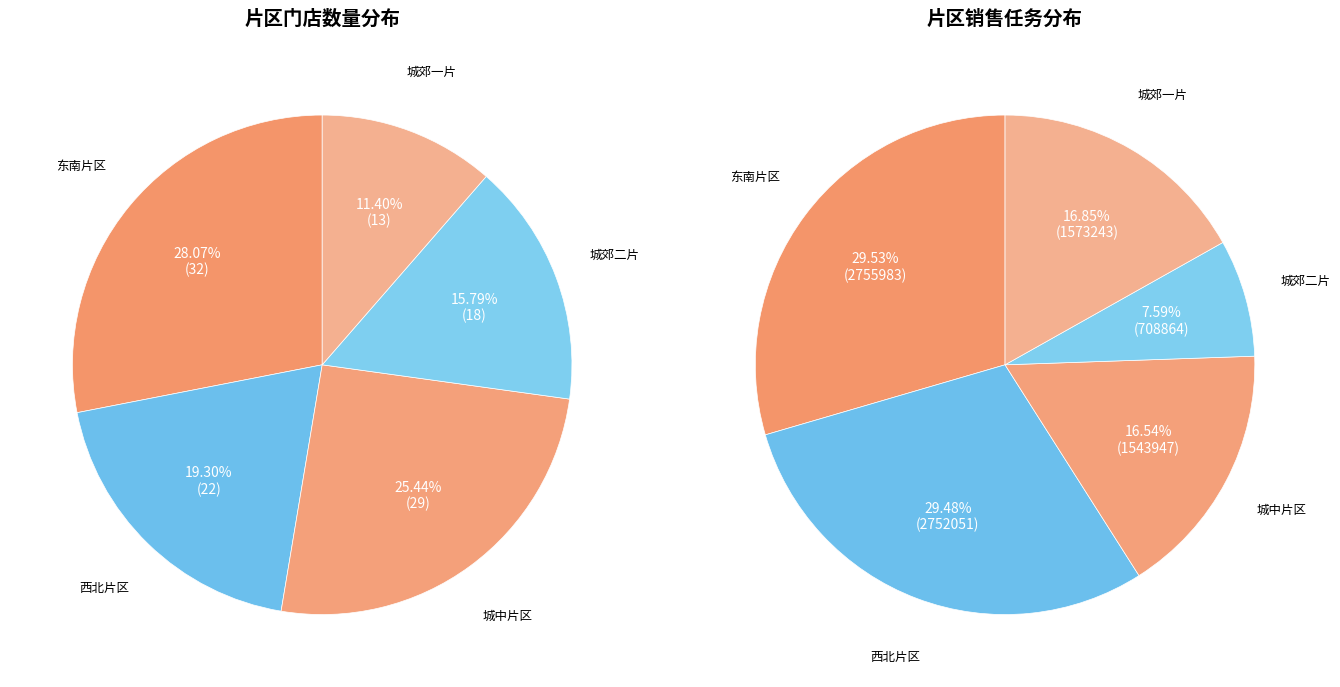

Rank the categories by value from lowest to highest.

城郊一片, 城郊二片, 西北片区, 城中片区, 东南片区